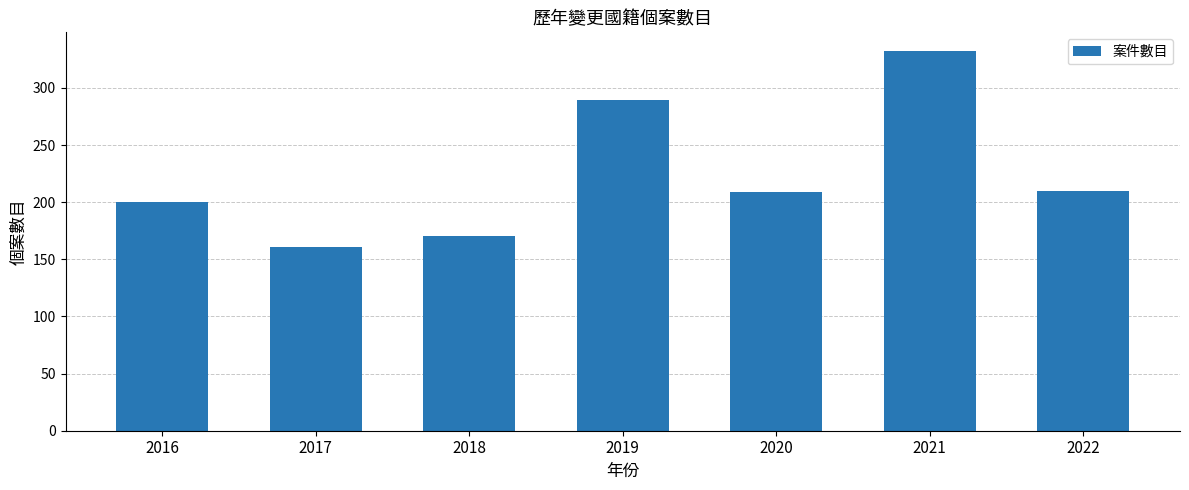

What value does the data have at 2018, to the nearest 50?

150